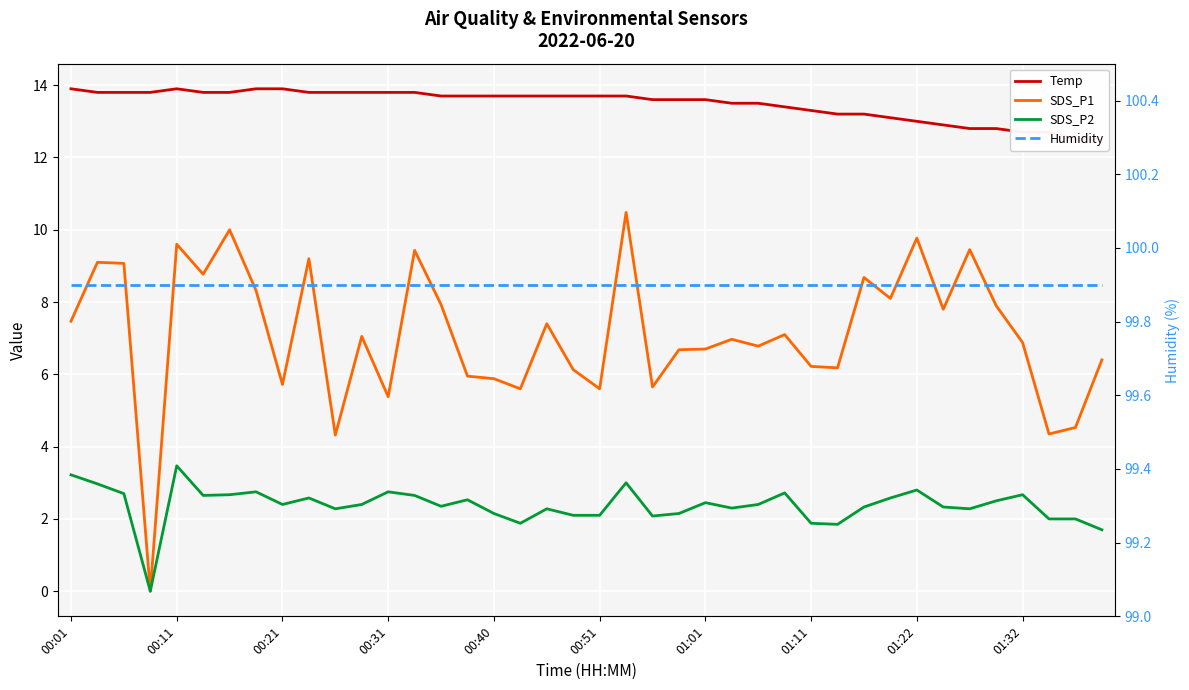

What is the difference between the highest and lowest values at 18?

97.6